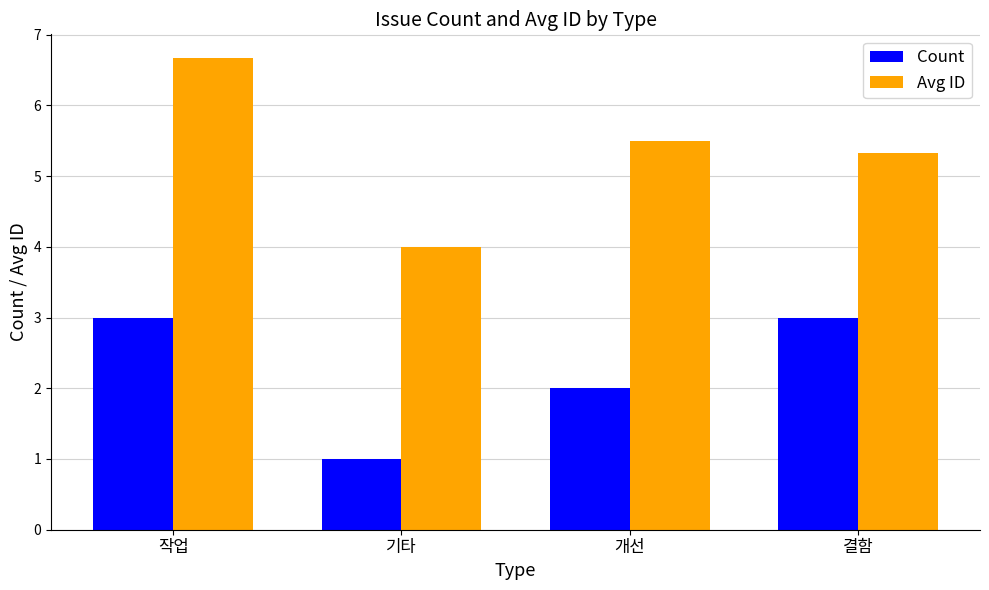

How many values in the Avg ID series exceed 5?

3